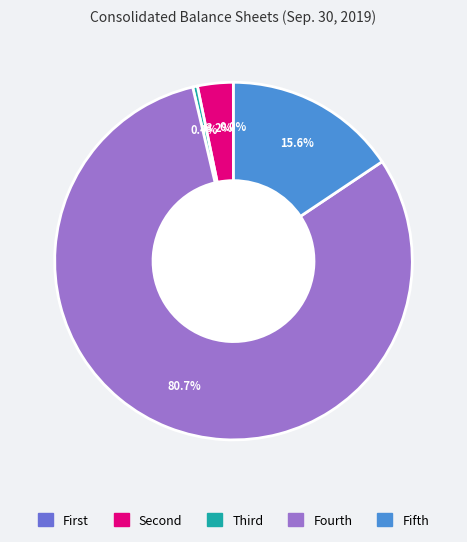

Is there any slice that represents more than half of the pie?

Yes